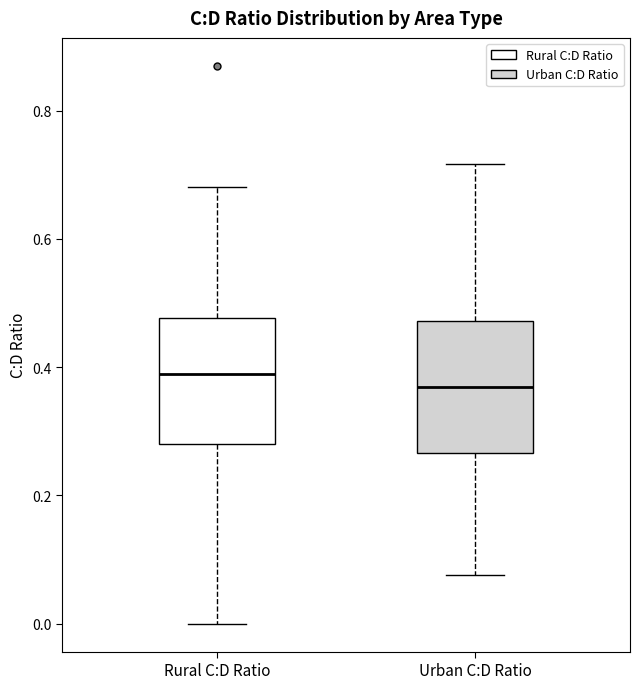

Where is the upper edge of the box for Urban C:D Ratio on the y-axis? The values are not printed on the chart, so give them approximately, as read against the axis.

0.48